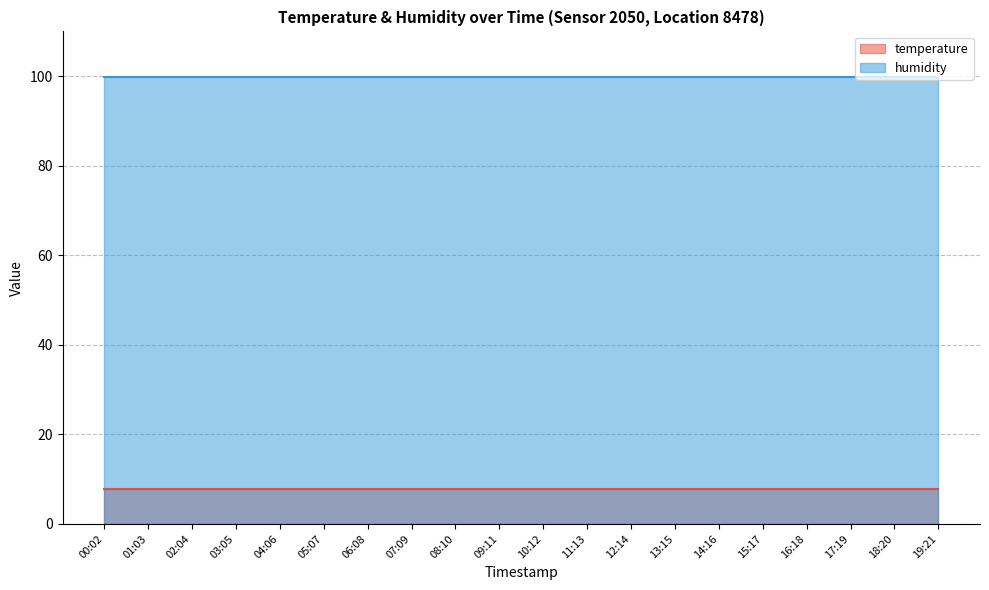

How many lines are shown in the chart?

2